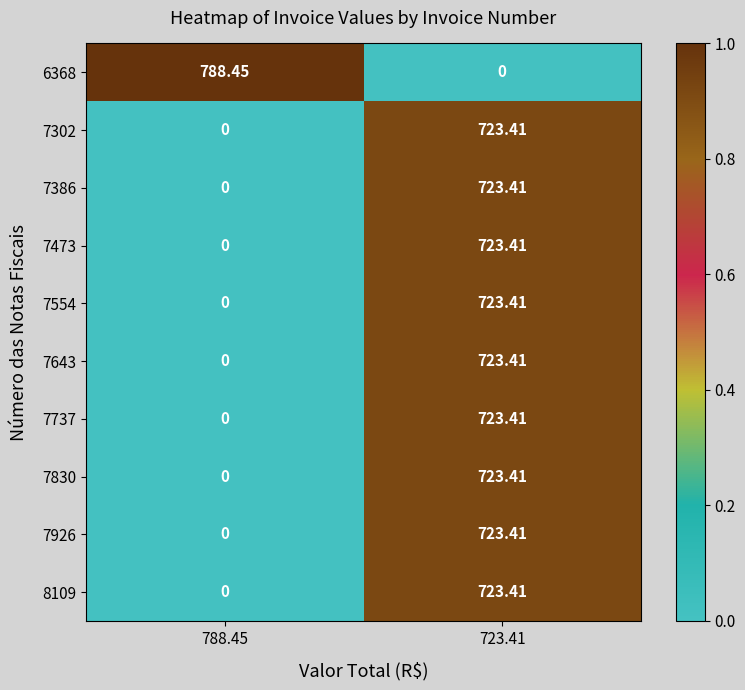

Is the value of 7830 at 723.41 greater than the value of 7926 at 788.45?

Yes